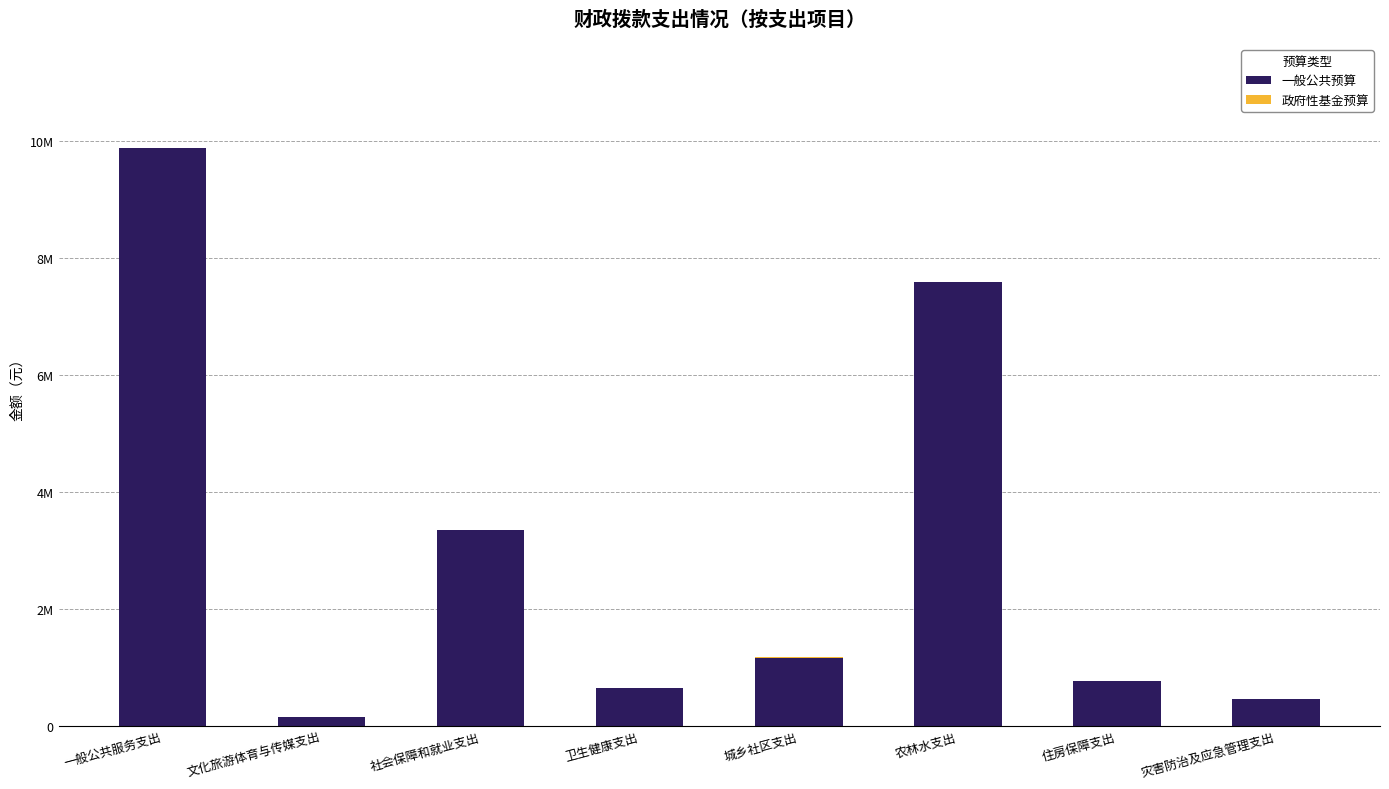

What is the label of the 4th bar from the right?

城乡社区支出